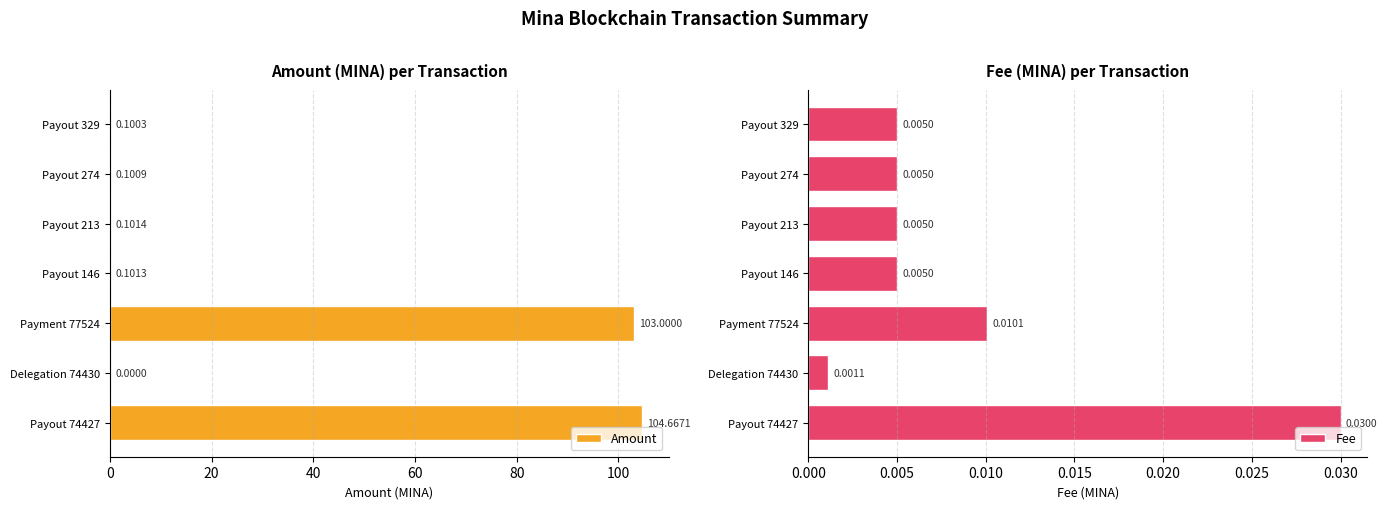

What is the sum of the Amount values at Payout 74427 and Delegation 74430?

104.7